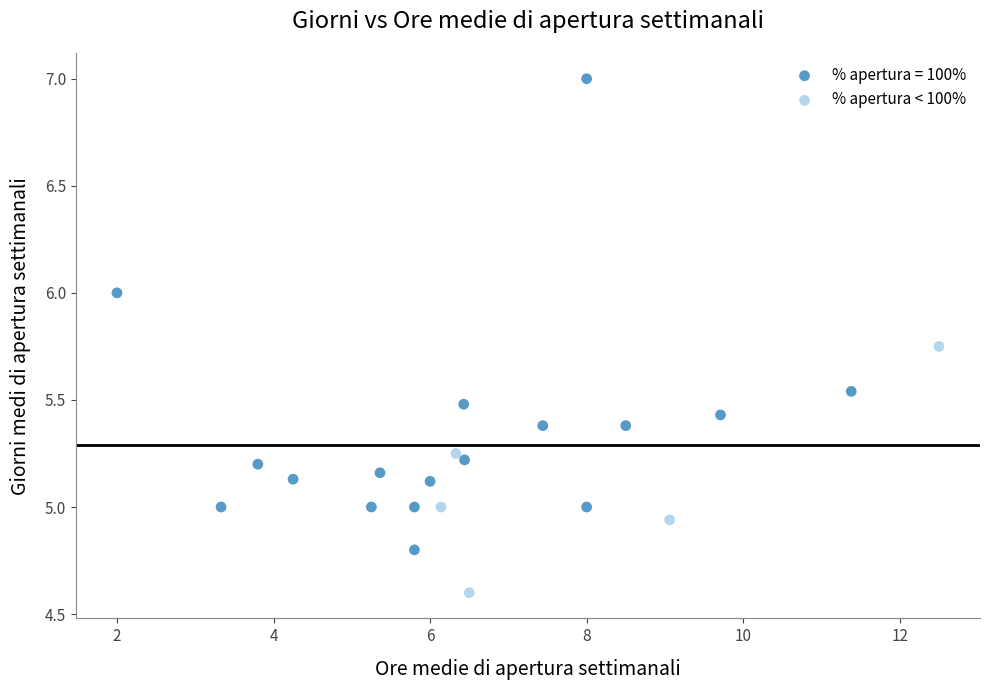

Which series reaches the minimum Y coordinate?

% apertura < 100%